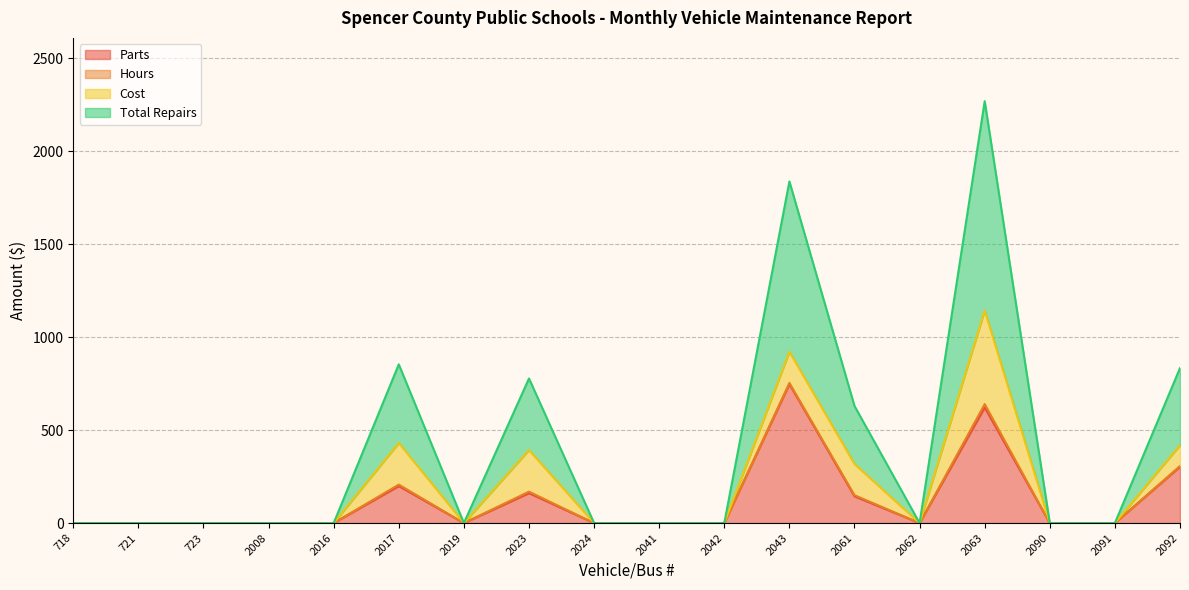

True or false: Parts has a value of 161 at 2023.

True